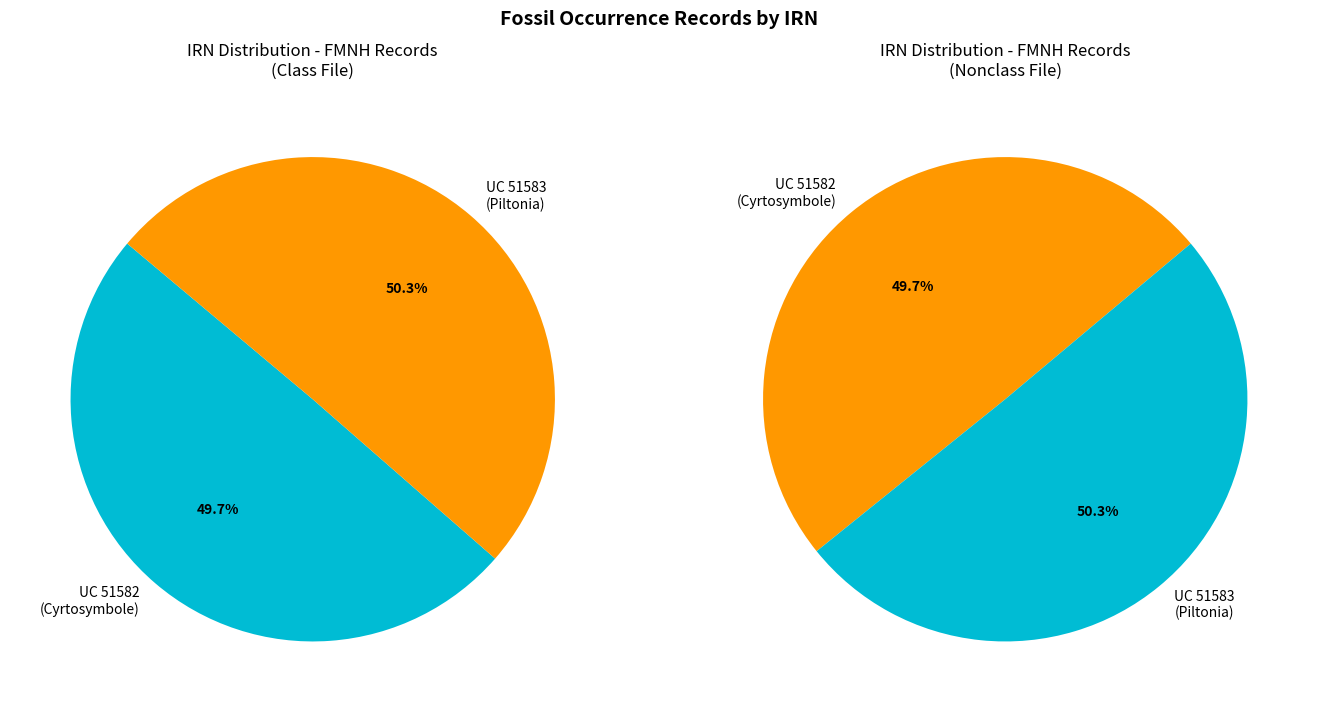

To the nearest percent, what is the difference between the 297ada2f-51ed-4d69-8246-5102c1f262e7 and 1946f534-c51f-418d-8496-bde515aa0236 slice percentages?

1%